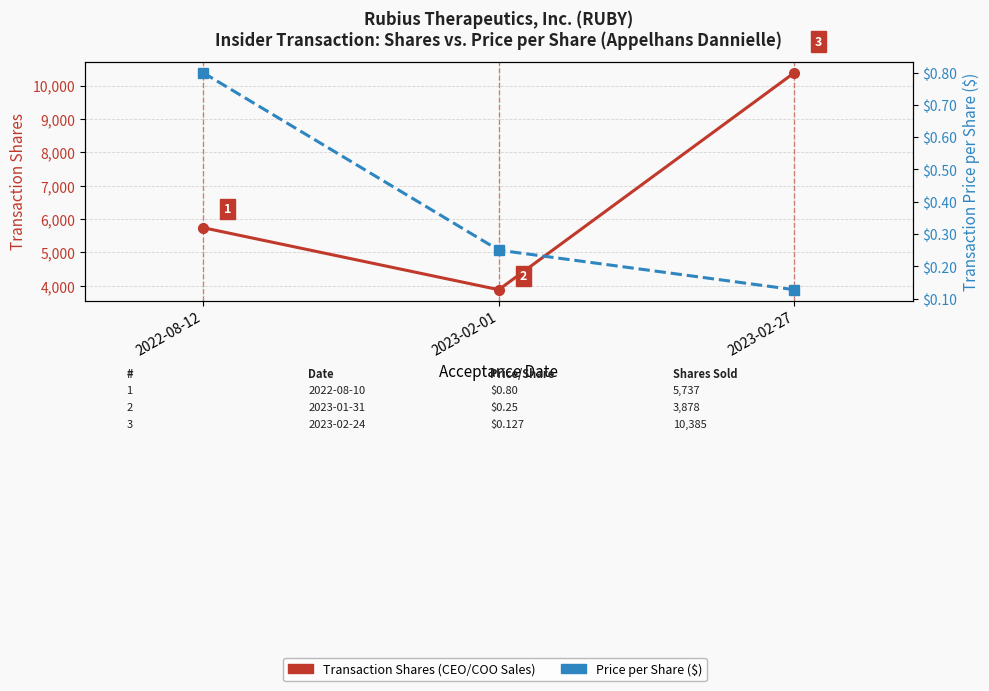

What is the value of the Price per Share ($) point at the 3rd from the left?

0.1